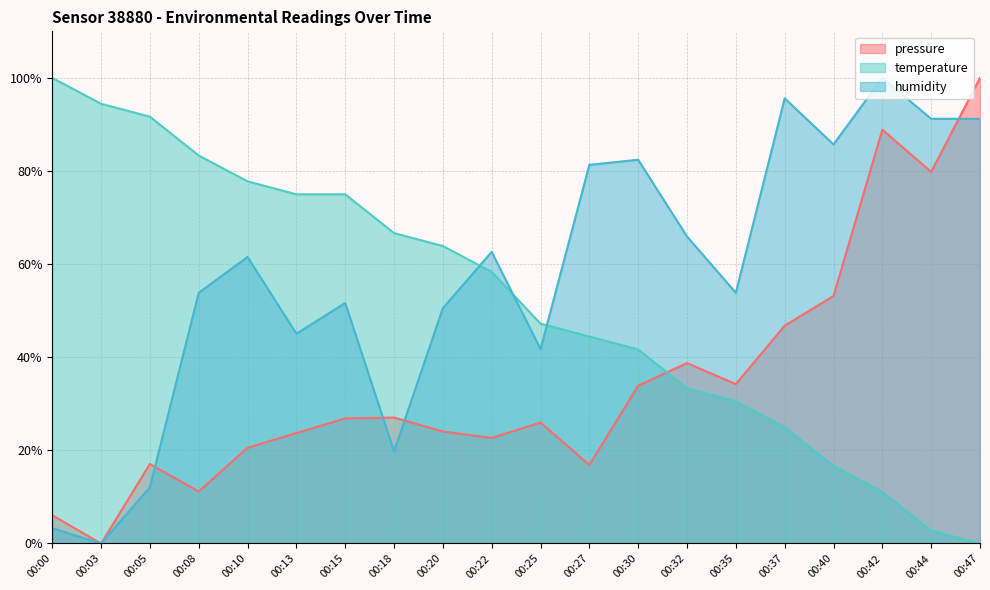

Is it true that pressure equals 33.9 at 00:30?

True